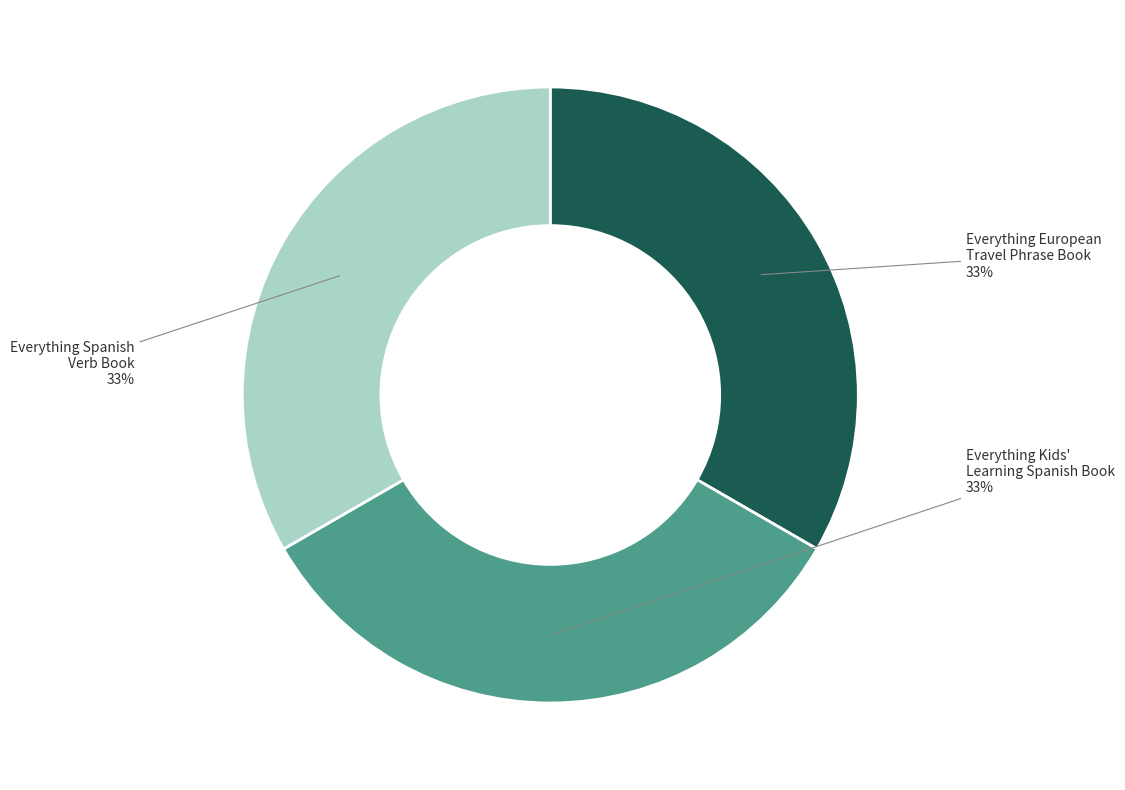

To the nearest percent, what is the average slice percentage?

33%